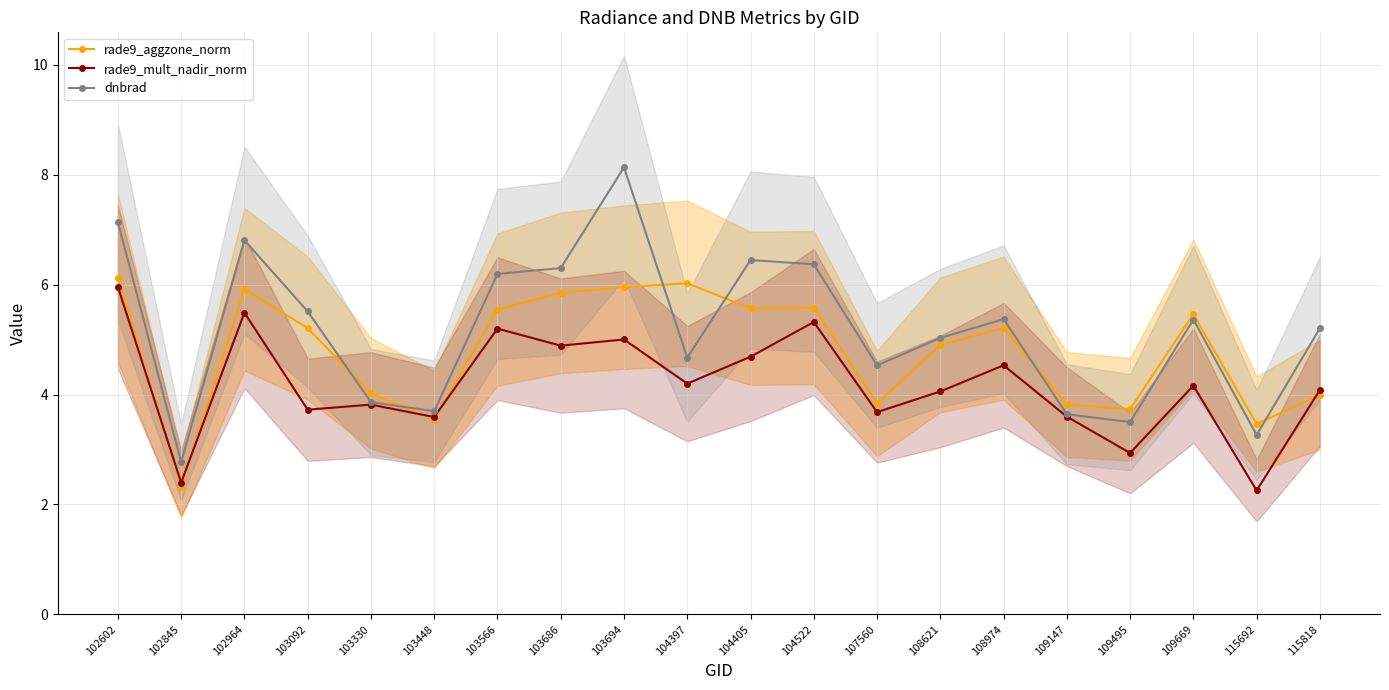

What are all the series names shown in the legend?

rade9_aggzone_norm, rade9_mult_nadir_norm, dnbrad